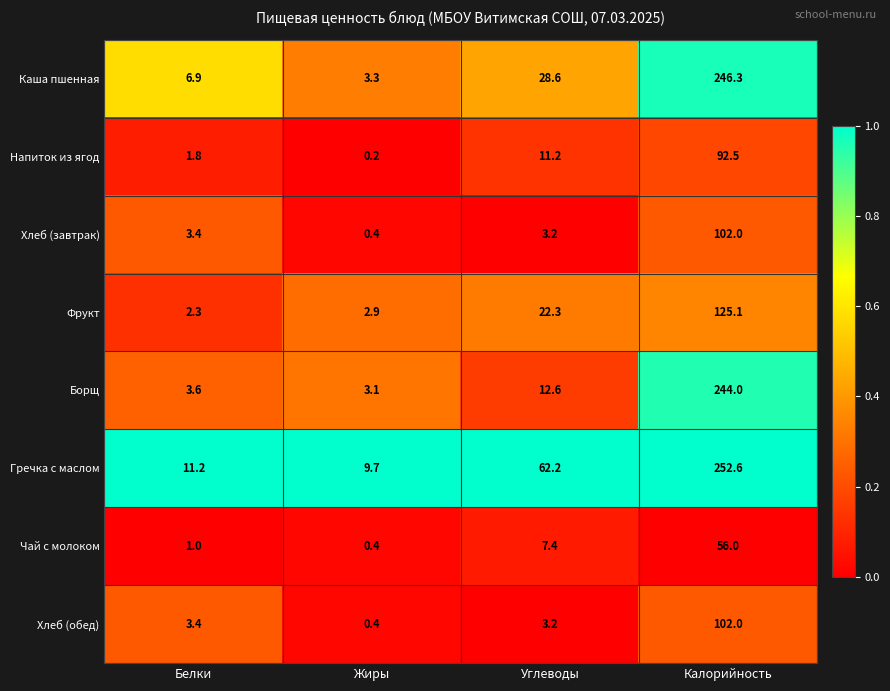

What is the sum of all Хлеб (обед) values?

109.0